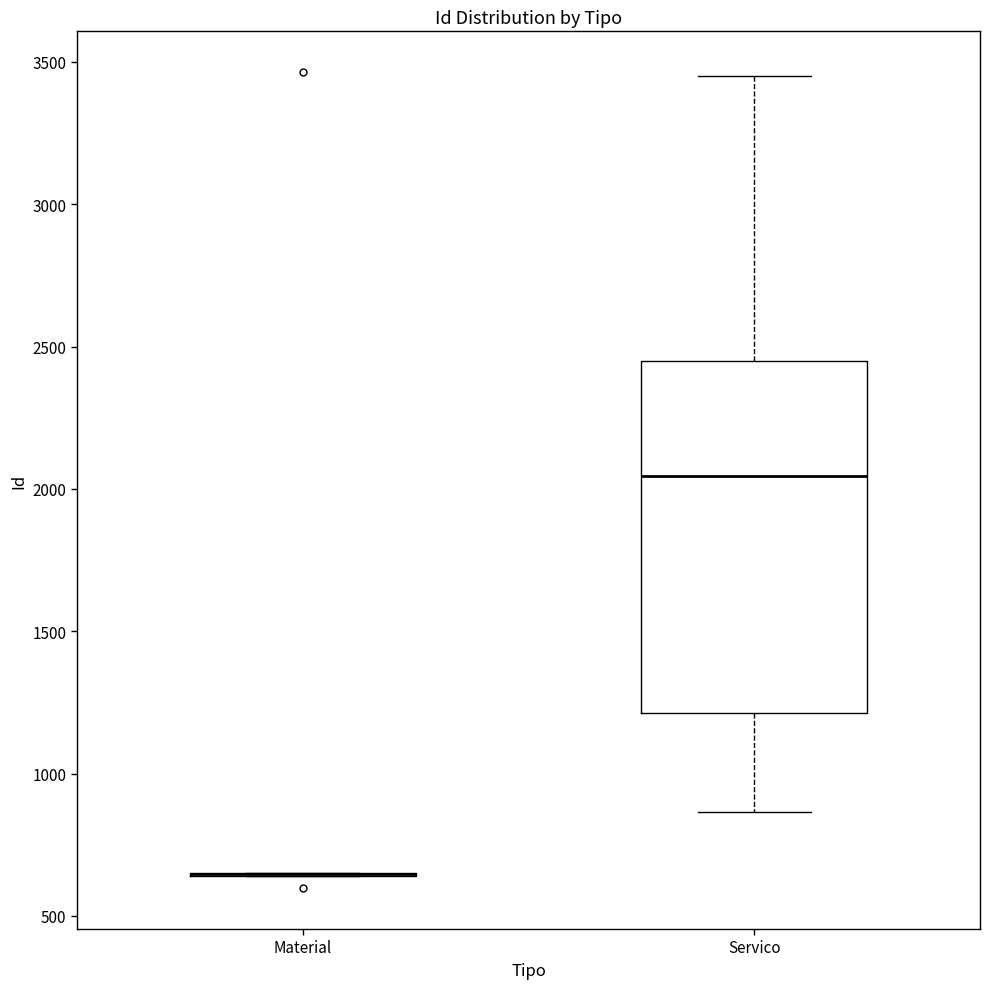

Reading left to right, read every box against the y-axis: the position of its median line, the range the box covers, and the ends of its whiskers. The values are not printed on the chart, so give them approximately, as read against the axis.

Material: box collapsed to a line at 650, whiskers 650 to 650
Servico: median 2050, box 1200 to 2450, whiskers 850 to 3450